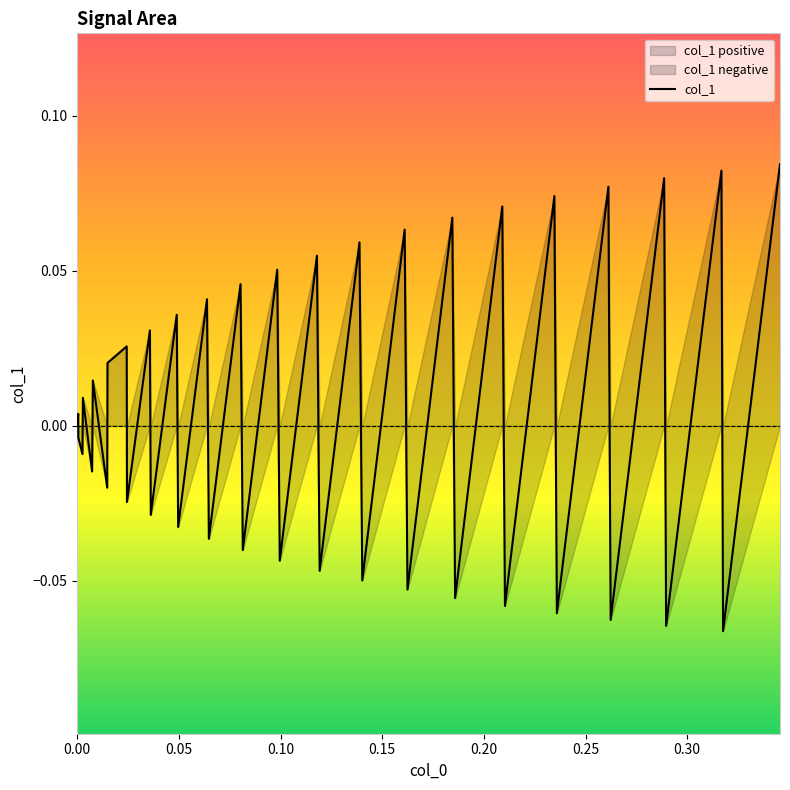

Reading left to right, transcribe all the data shown in this chart.

0.0	0.0	-0.0	-0.0	0.0	-0.0	0.0	-0.0	0.0	0.0	-0.0	0.0	-0.0	0.0	-0.0	0.0	-0.0	0.0	-0.0	0.1	-0.0	0.1	-0.0	0.1	-0.0	0.1	-0.1	0.1	-0.1	0.1	-0.1	0.1	-0.1	0.1	-0.1	0.1	-0.1	0.1	-0.1	0.1